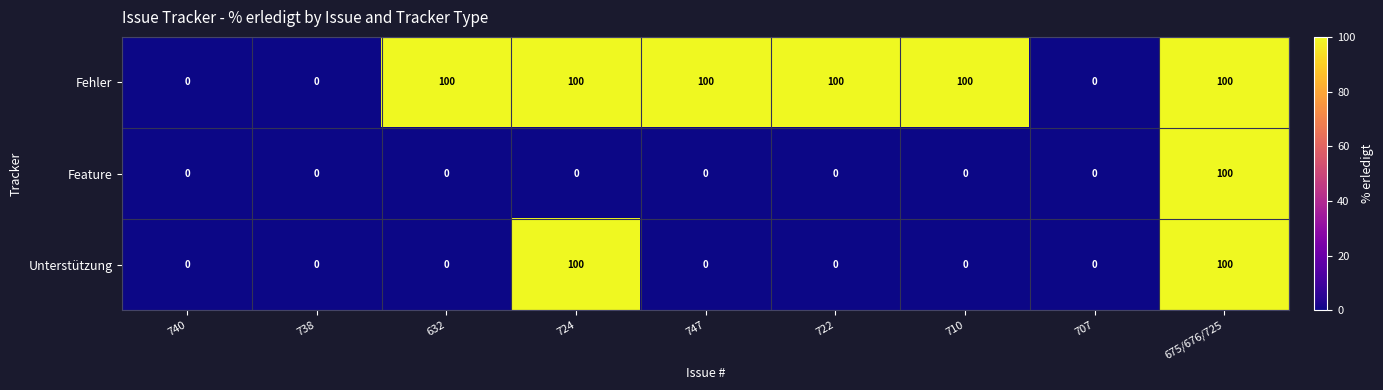

What is the sum of all Fehler values?

600